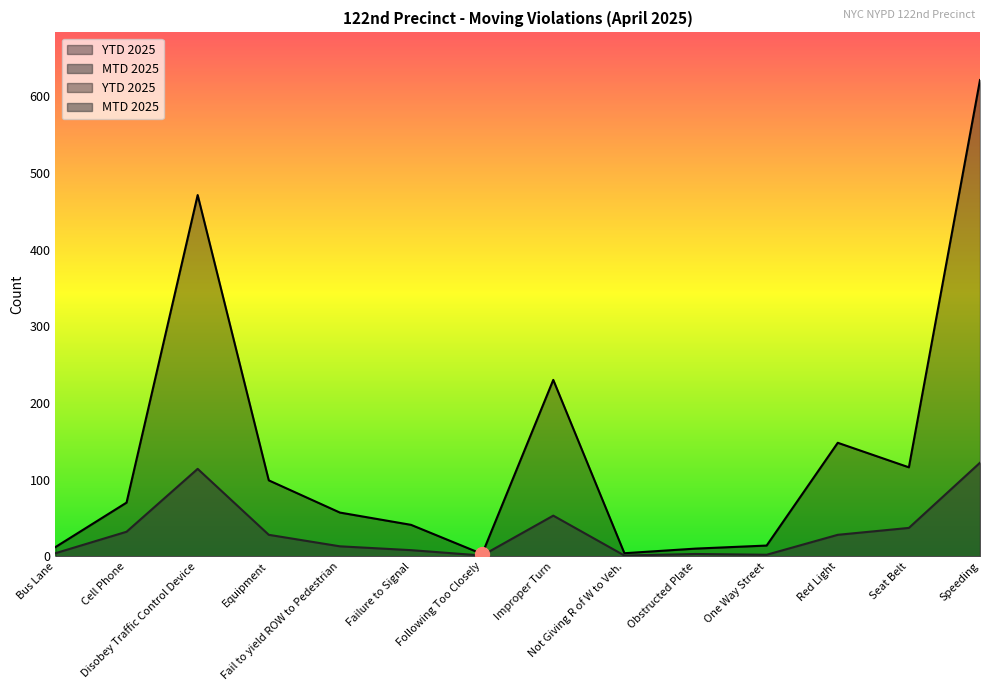

How many interior local peaks does the MTD 2025 series have?

3